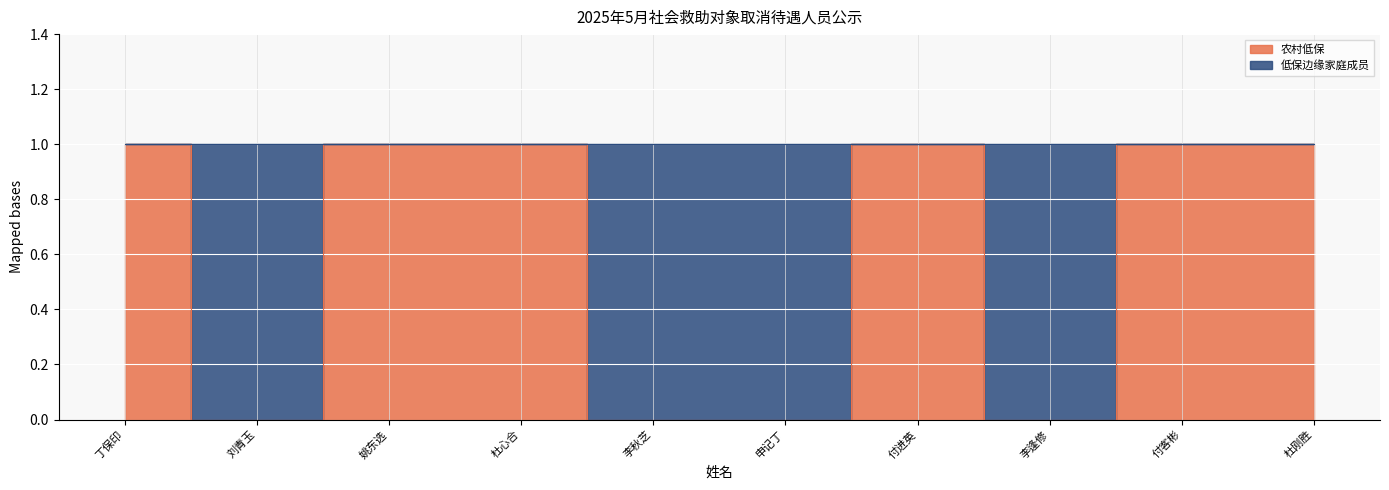

What is the average value?

1